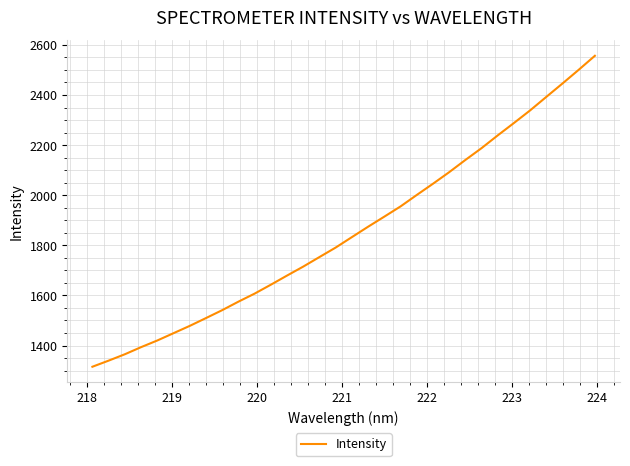

What is the greatest value displayed?

2556.5